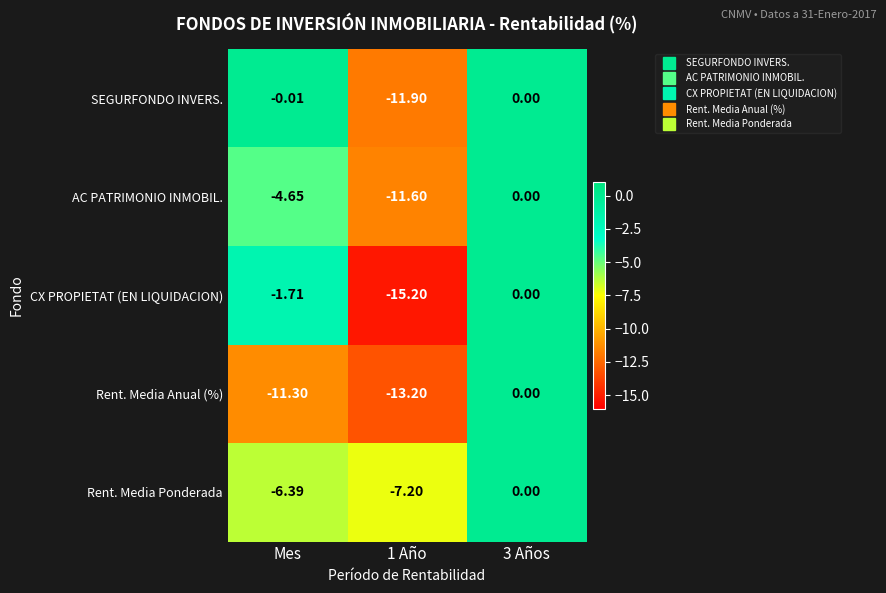

Rank the series at 1 Año from highest to lowest value.

Rent. Media Ponderada, AC PATRIMONIO INMOBIL., SEGURFONDO INVERS., Rent. Media Anual (%), CX PROPIETAT (EN LIQUIDACION)